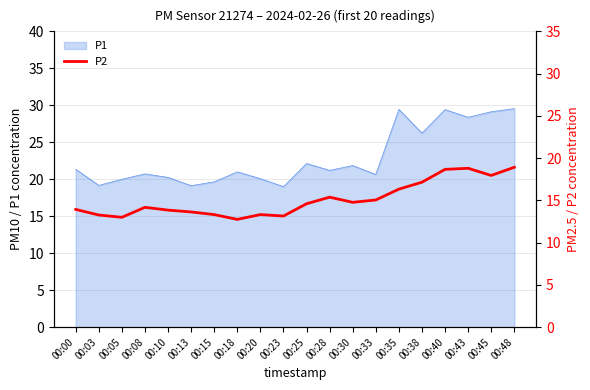

The value of P1 at 00:15 is 30.6. True or false?

False